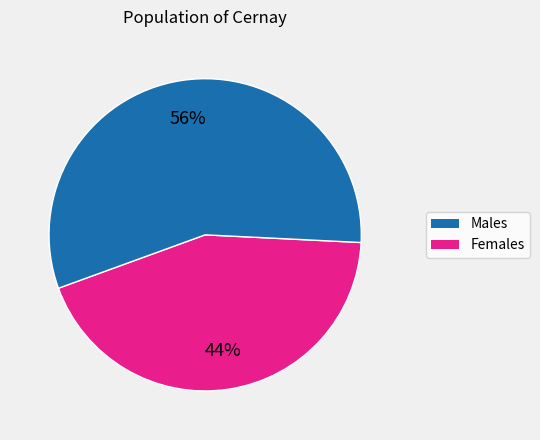

Is there a majority slice in this chart?

Yes